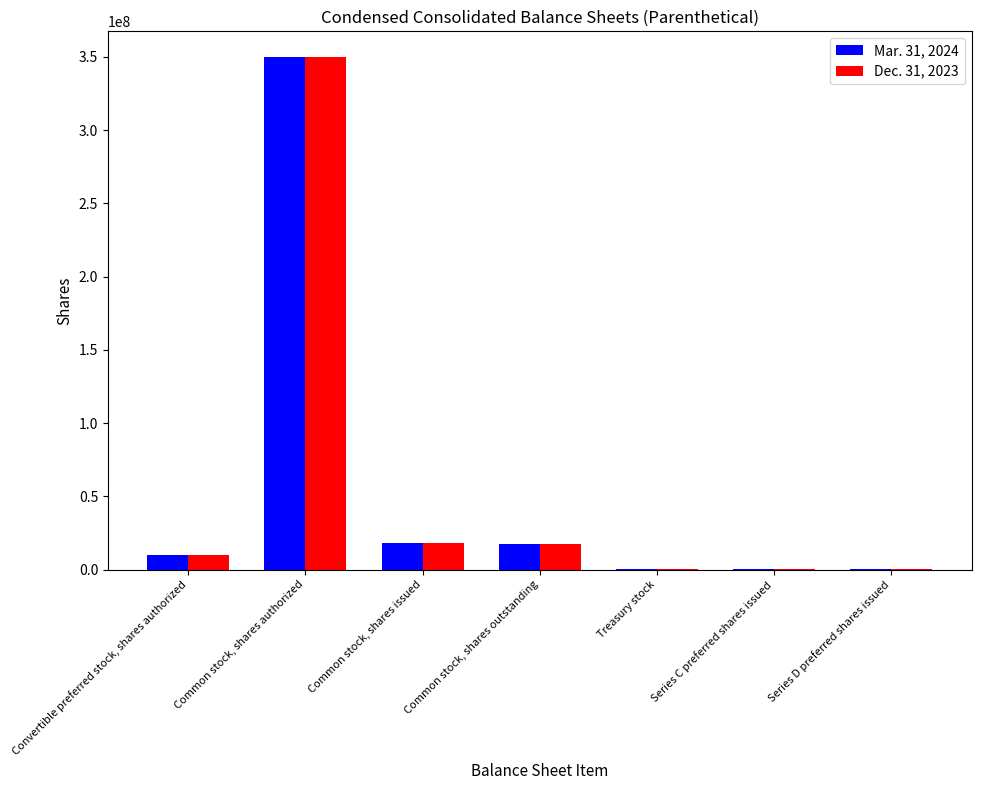

What are all the series names shown in the legend?

Mar. 31, 2024, Dec. 31, 2023